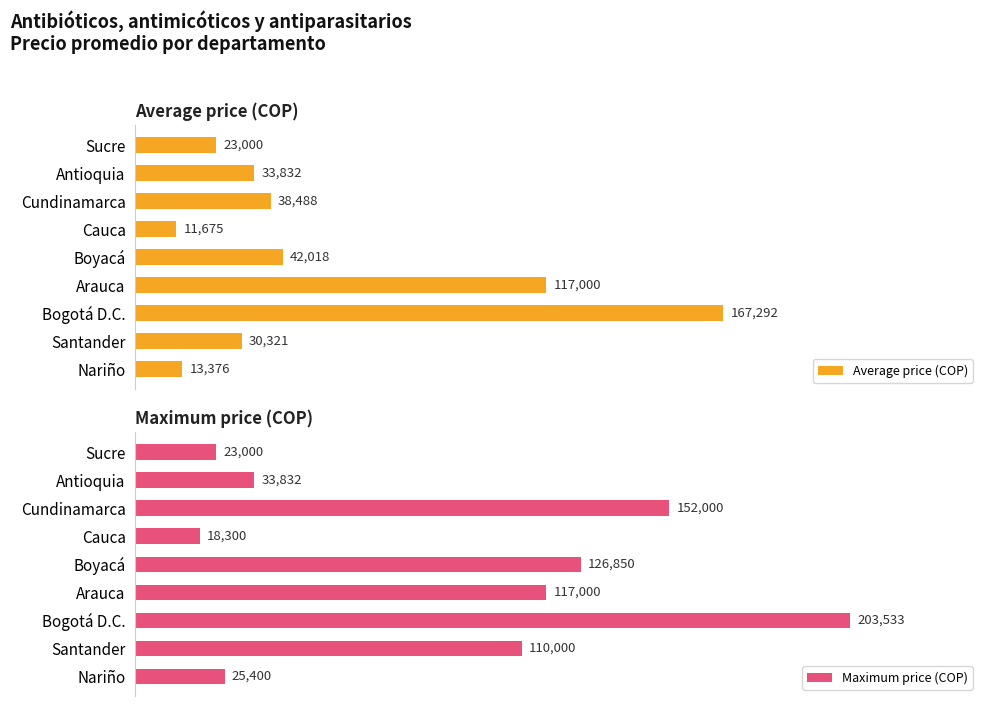

At which label does Average price (COP) reach its minimum?

Cauca